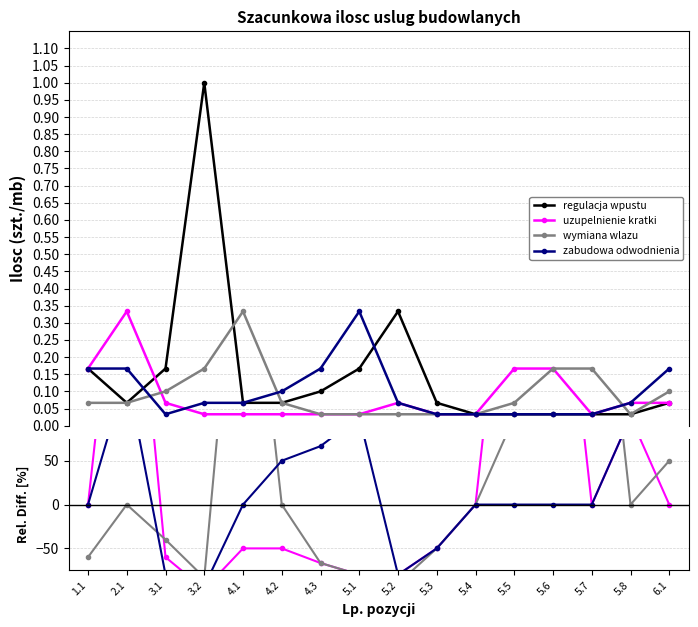

What is the label of the 10th point from the right?

4.3